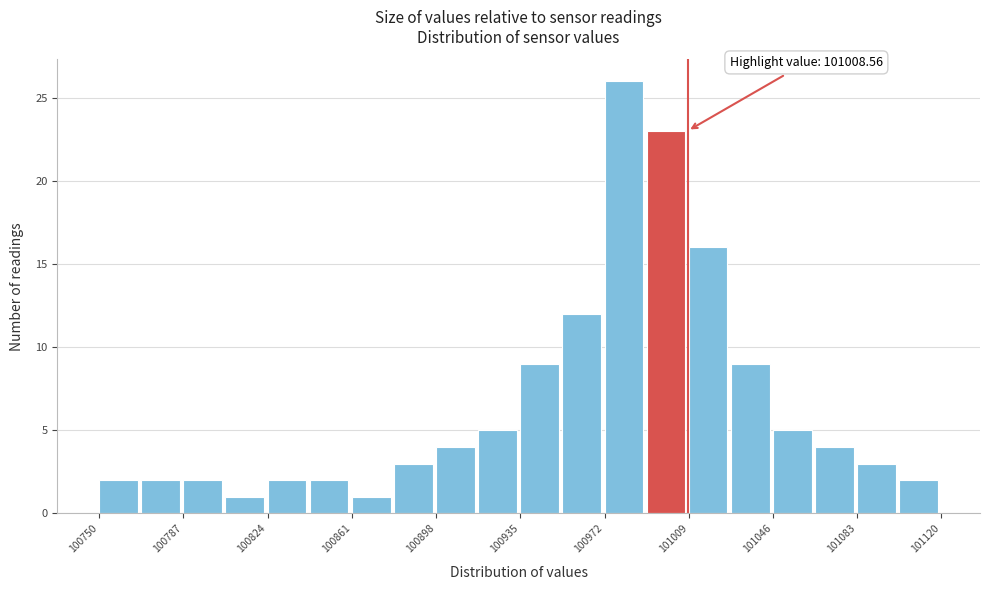

Around what value on the x-axis is the tallest bar? Give the approximate position of its centre, as read against the axis.

100980